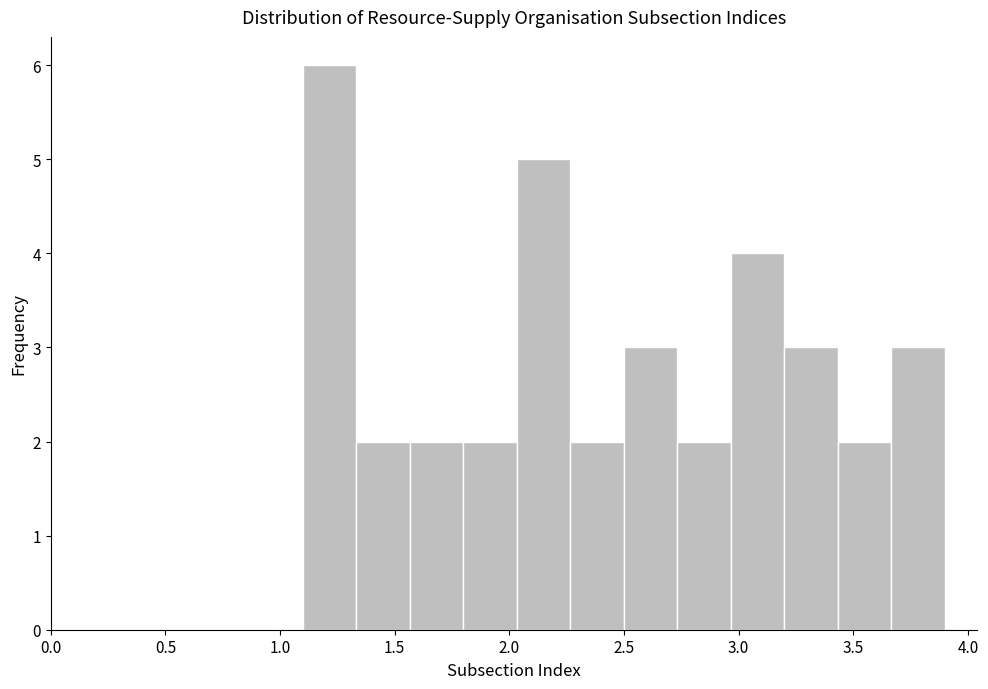

How tall is the bar that spans 3.45 to 3.65 on the x-axis? Neither the bar edges nor the heights are printed on the chart, so give them approximately, as read against the axes.

2